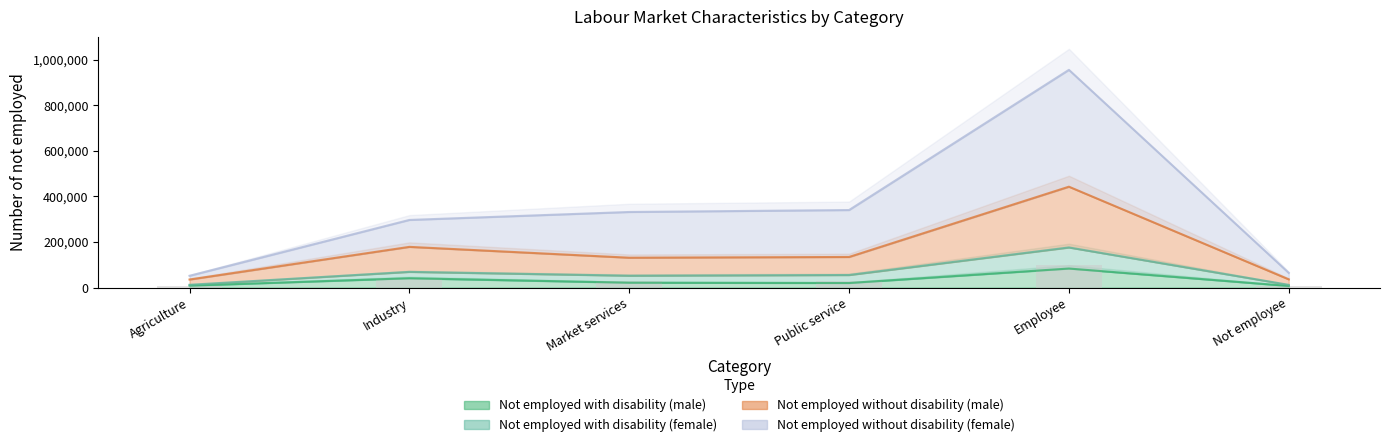

At which label does Not employed without disability (male) first exceed 134143?

Industry